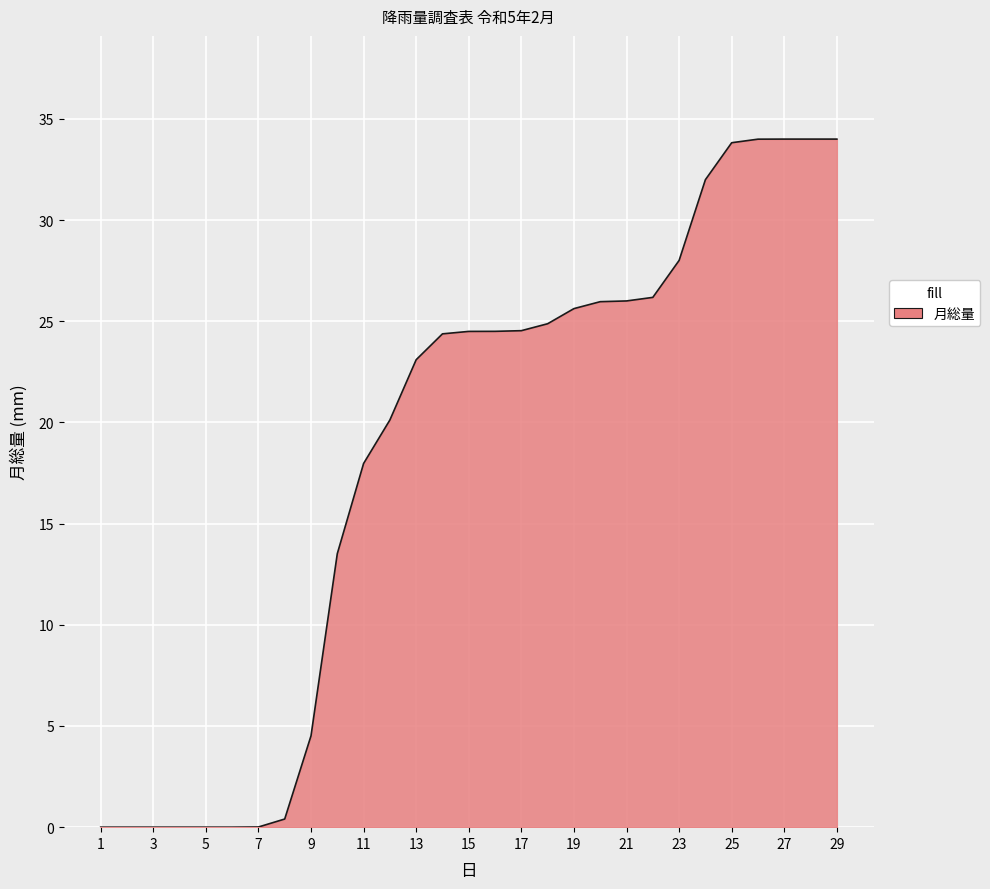

Reading left to right, list all the values displayed in this chart.

0.0	0.0	0.0	0.0	0.0	0.0	0.0	0.4	4.5	13.5	18.0	20.1	23.1	24.4	24.5	24.5	24.5	24.9	25.6	26.0	26.0	26.2	28.0	32.0	33.8	34.0	34.0	34.0	34.0